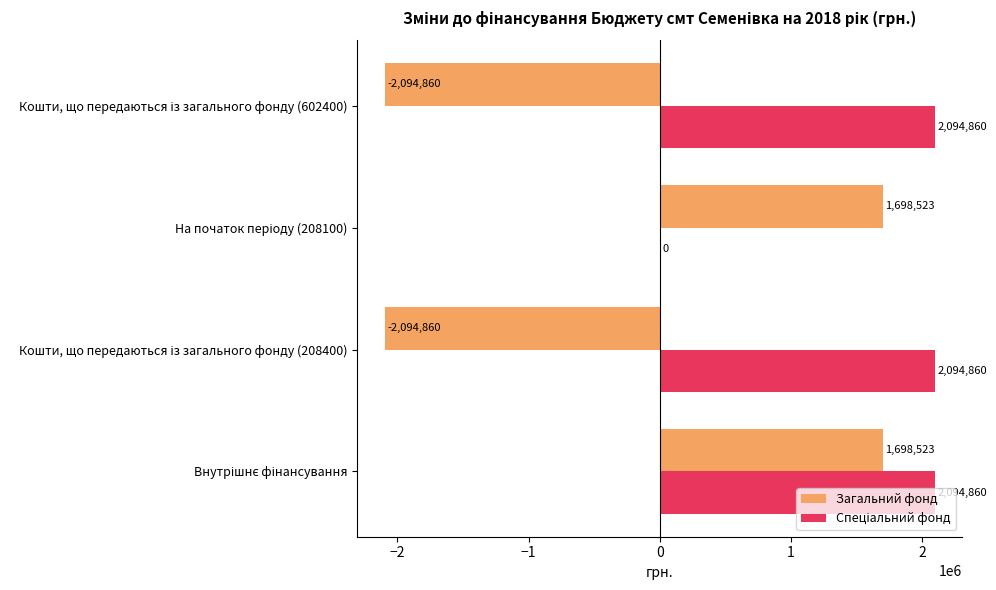

What is the greatest value displayed?

2094860